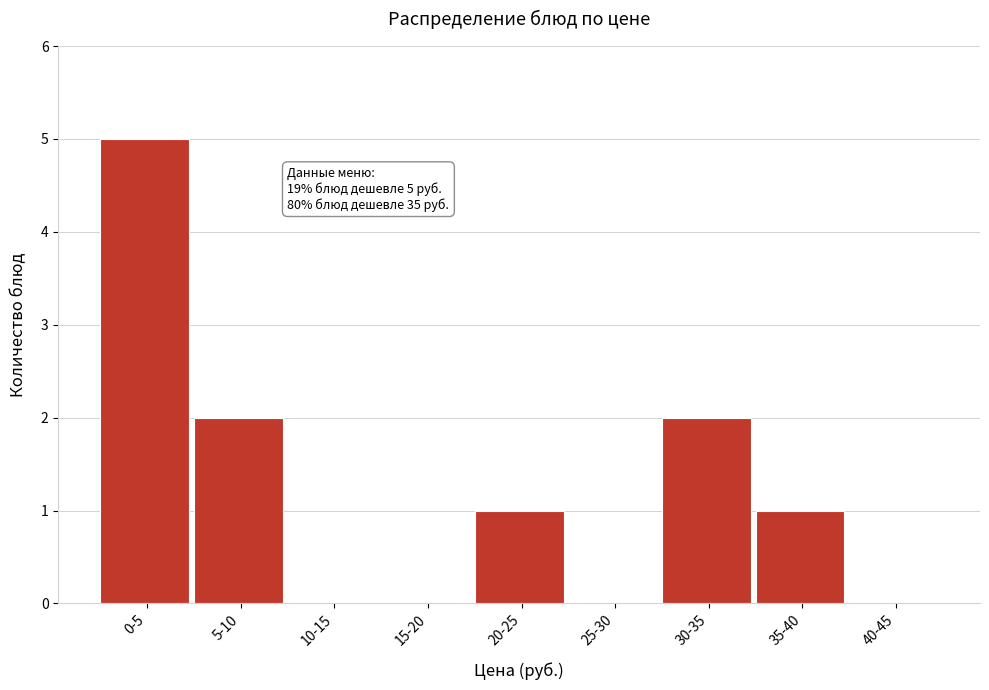

Reading left to right, extract all data points from this chart.

0-5=5	5-10=2	10-15=0	15-20=0	20-25=1	25-30=0	30-35=2	35-40=1	40-45=0